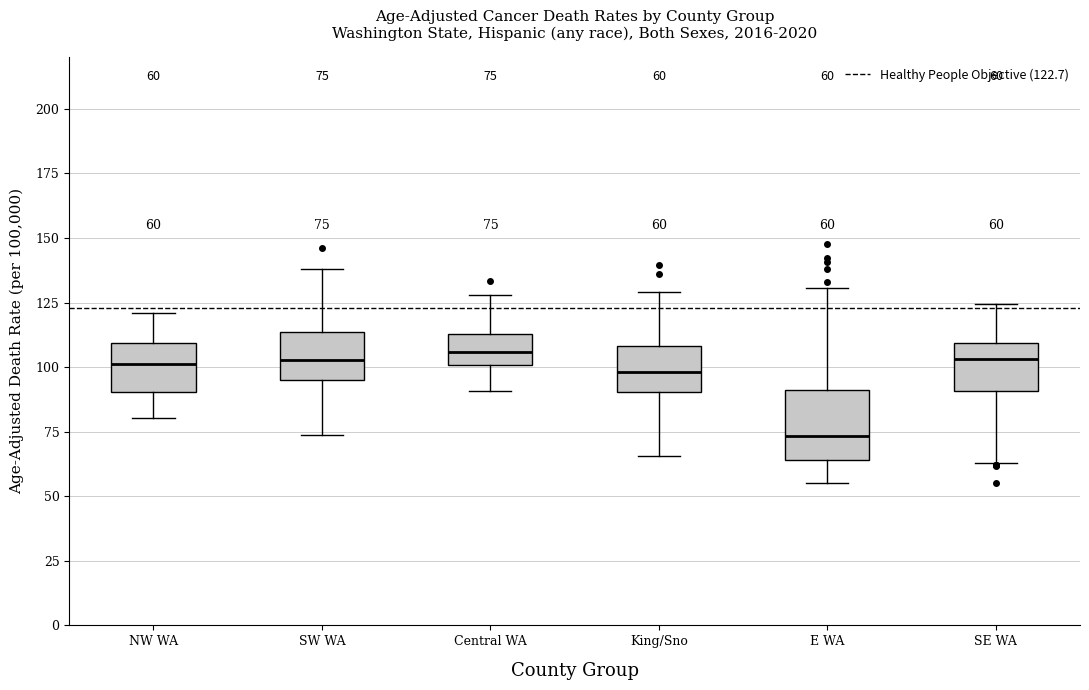

Comparing the boxes themselves (not the whiskers), which one is the tallest?

E WA